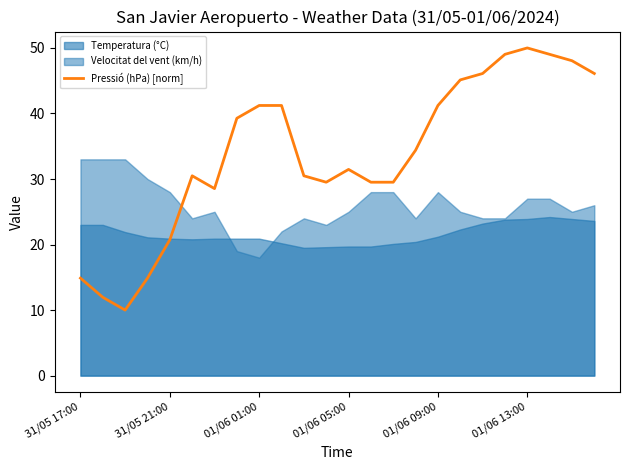

Is it true that Pressió (hPa) [norm] equals 20.7 at 31/05 21:00?

True